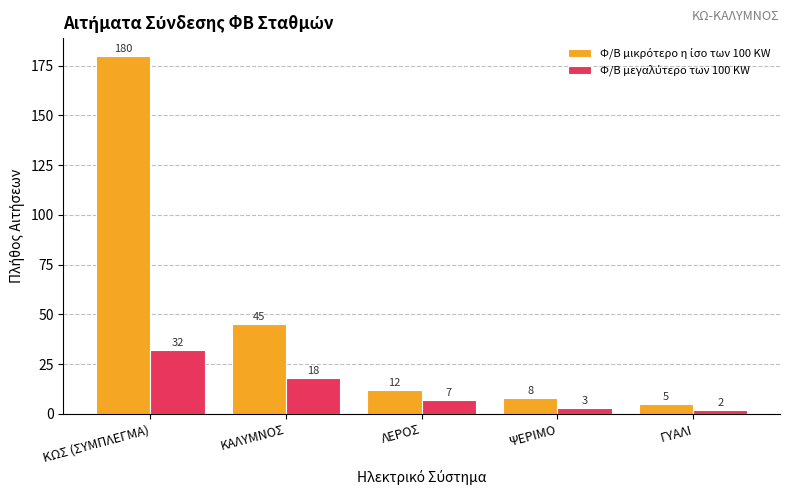

What is the greatest value displayed?

180